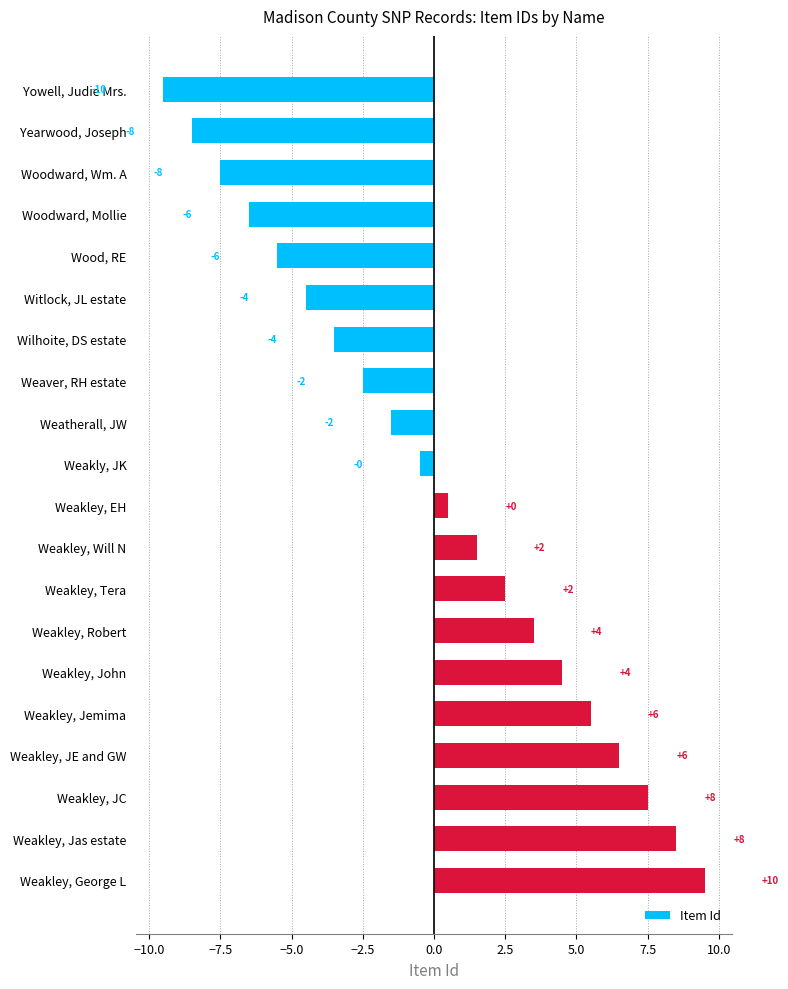

What is the smallest value displayed?

-9.5